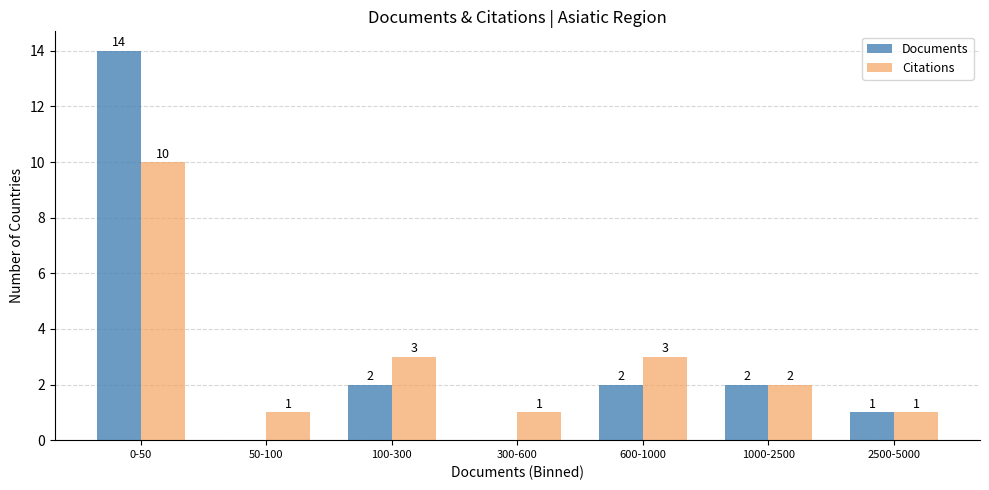

Reading right to left, what are all the values shown in this chart?

Documents: 2500-5000=1	1000-2500=2	600-1000=2	300-600=0	100-300=2	50-100=0	0-50=14
Citations: 2500-5000=1	1000-2500=2	600-1000=3	300-600=1	100-300=3	50-100=1	0-50=10